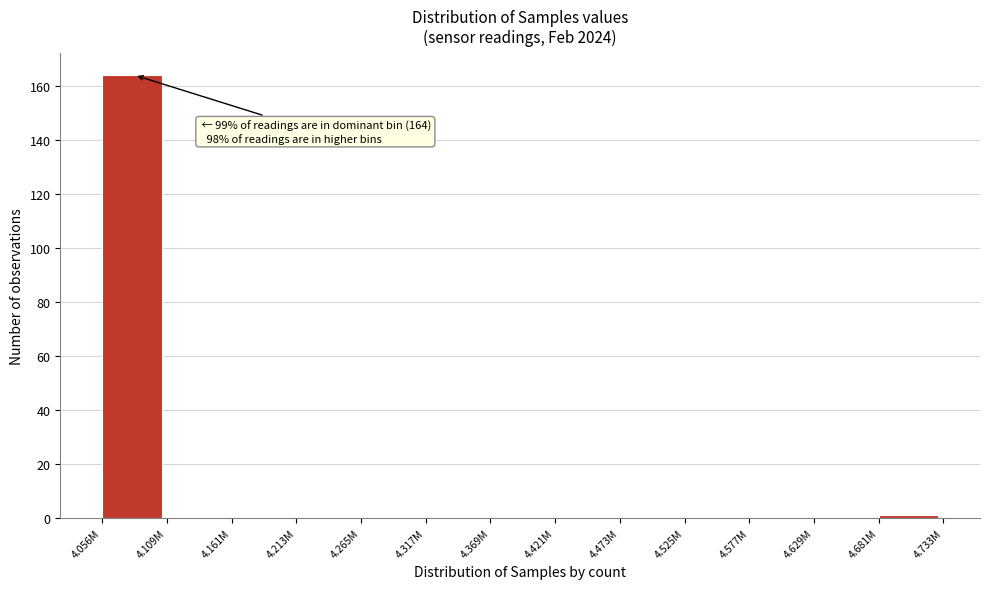

Reading left to right, what are all the values shown in this chart?

4.056M=164	4.109M=0	4.161M=0	4.213M=0	4.265M=0	4.317M=0	4.369M=0	4.421M=0	4.473M=0	4.525M=0	4.577M=0	4.629M=0	4.681M=1